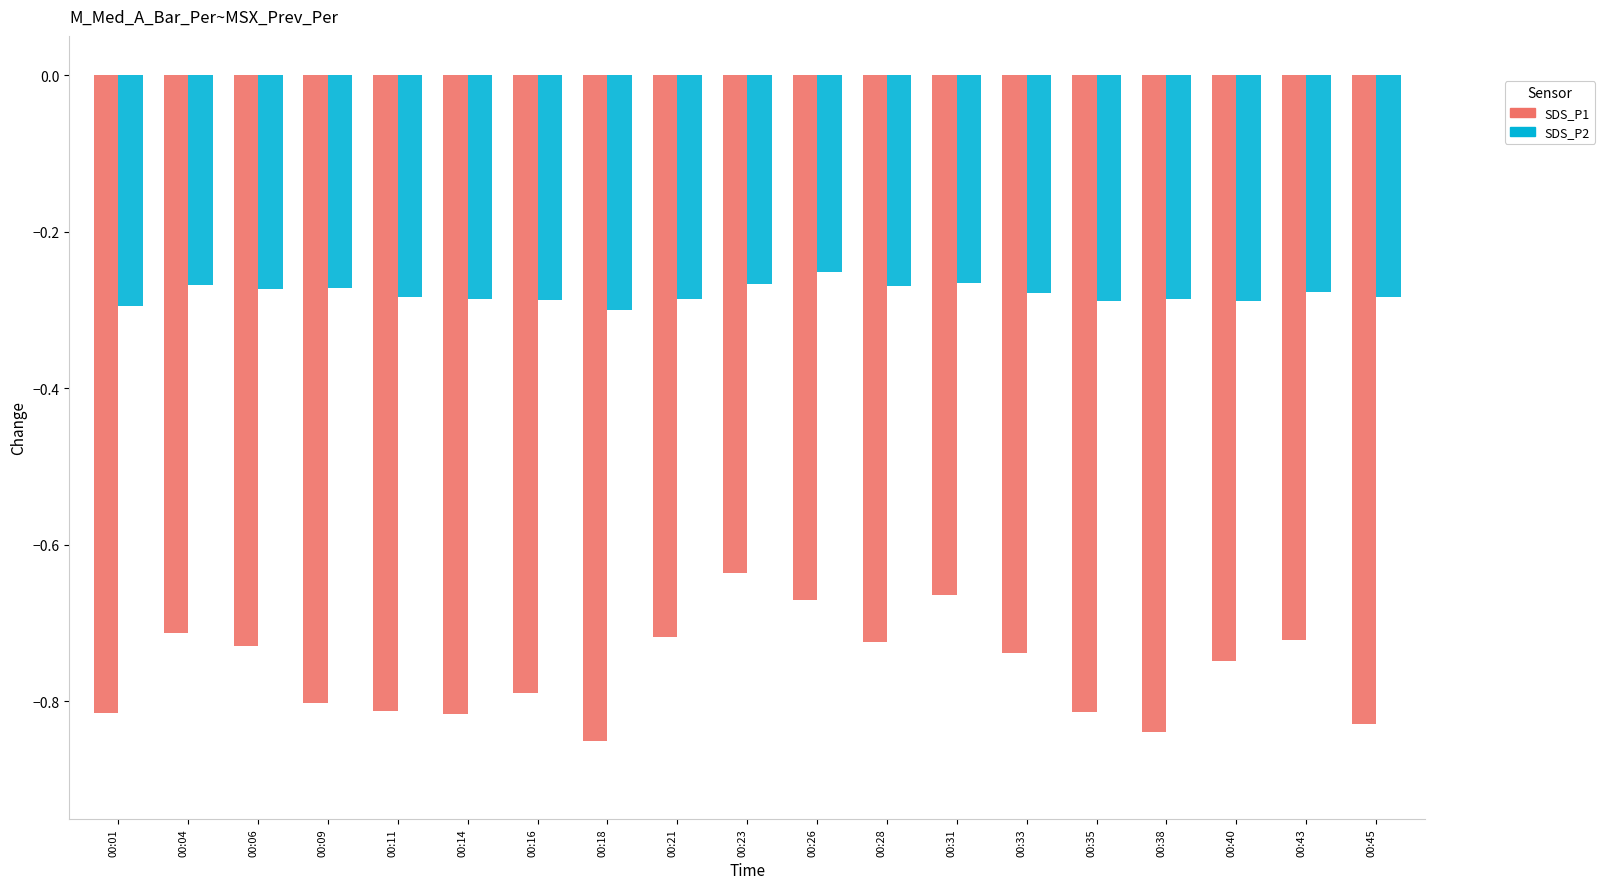

At which label is SDS_P1 closest to 0?

00:23